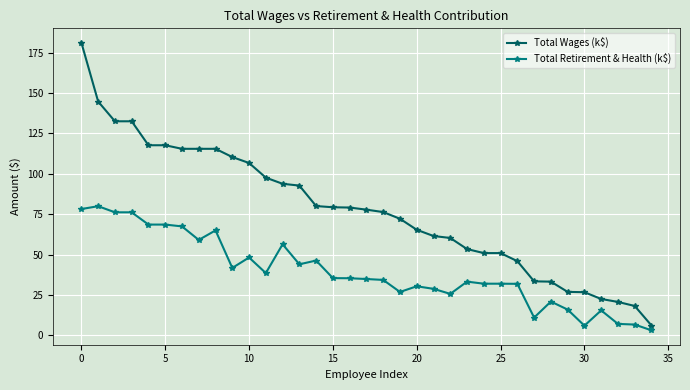

What is the value of the Total Wages (k$) point at the 9th from the left?

115.5